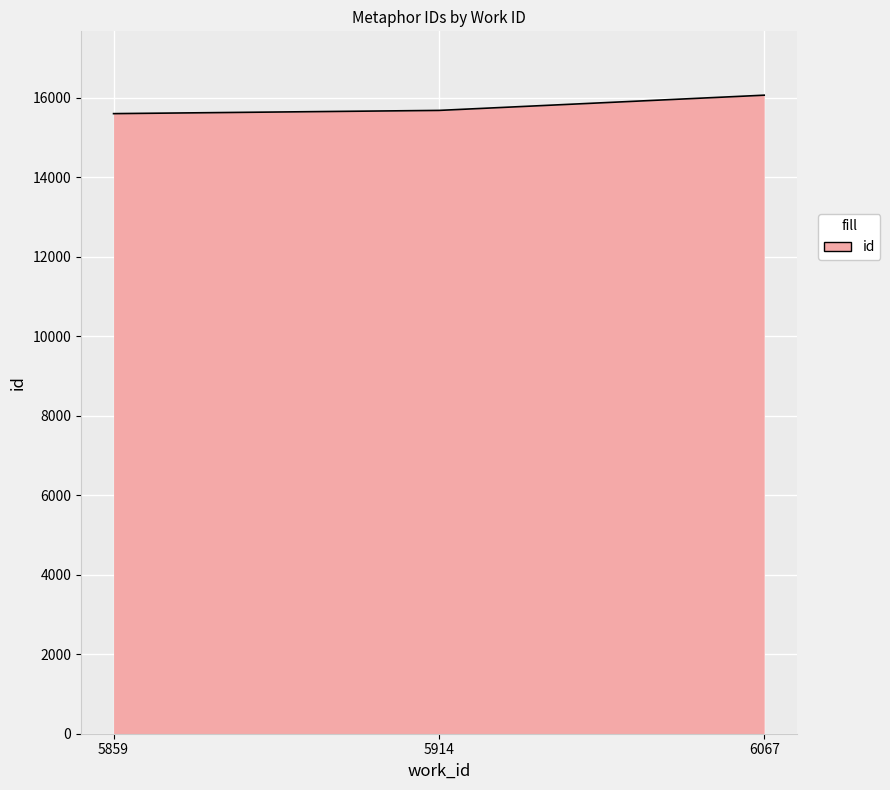

What is the greatest value displayed?

16065